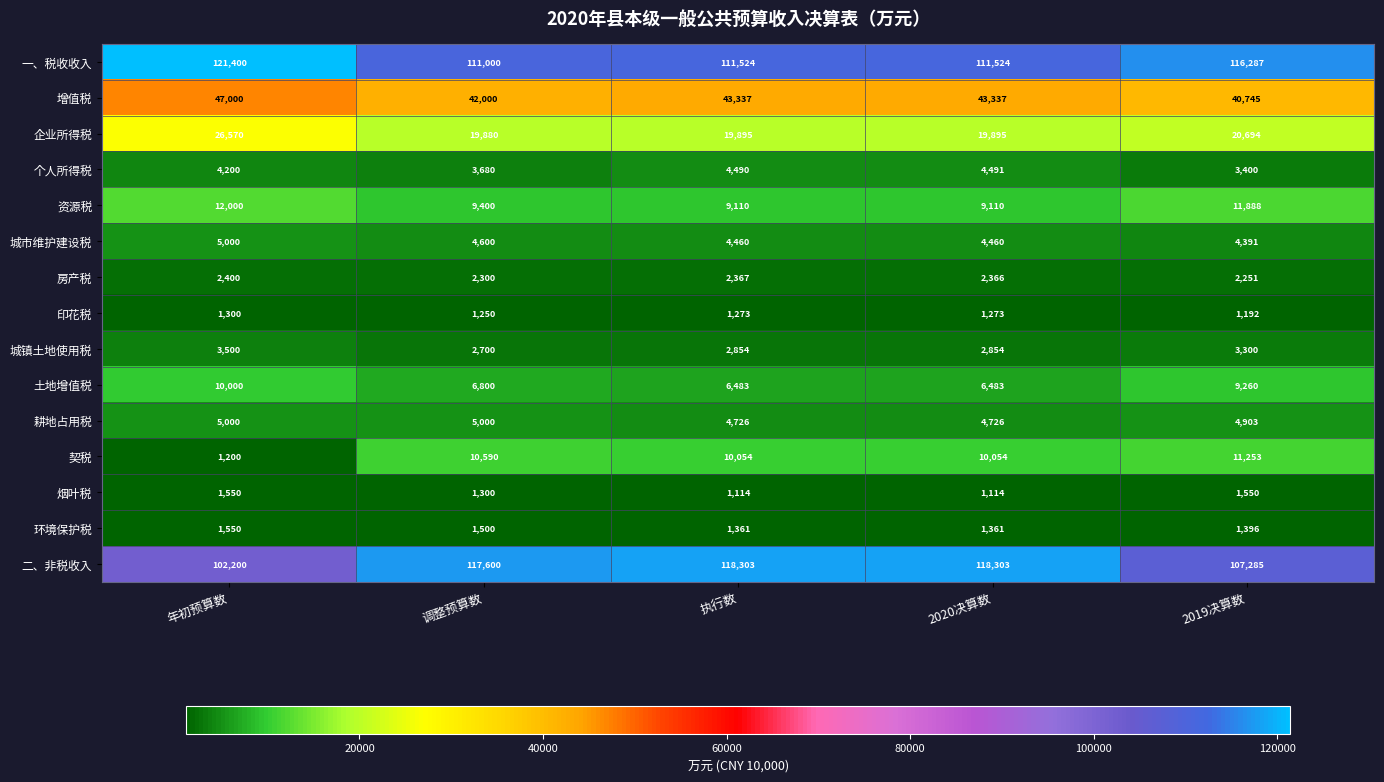

At which label is 烟叶税 closest to 1332?

调整预算数